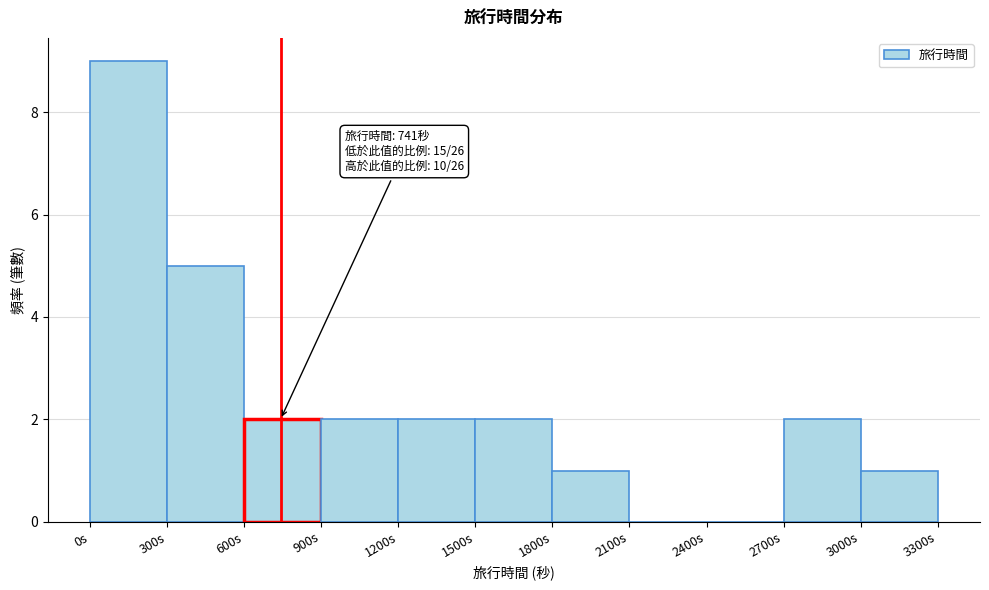

Over which range of the x-axis is the bar tallest?

0 to 300